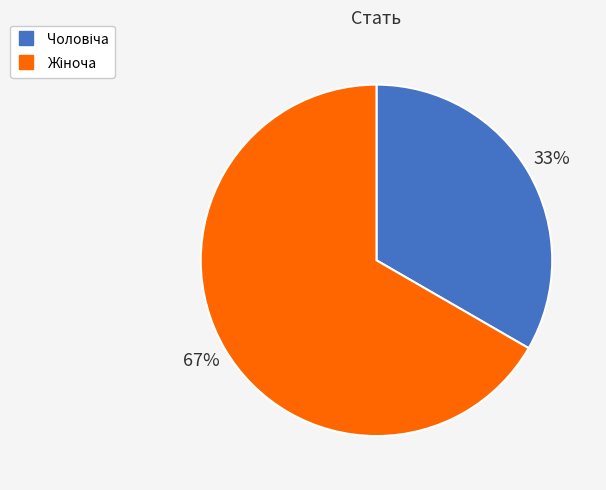

To the nearest percent, what is the average slice percentage?

50%